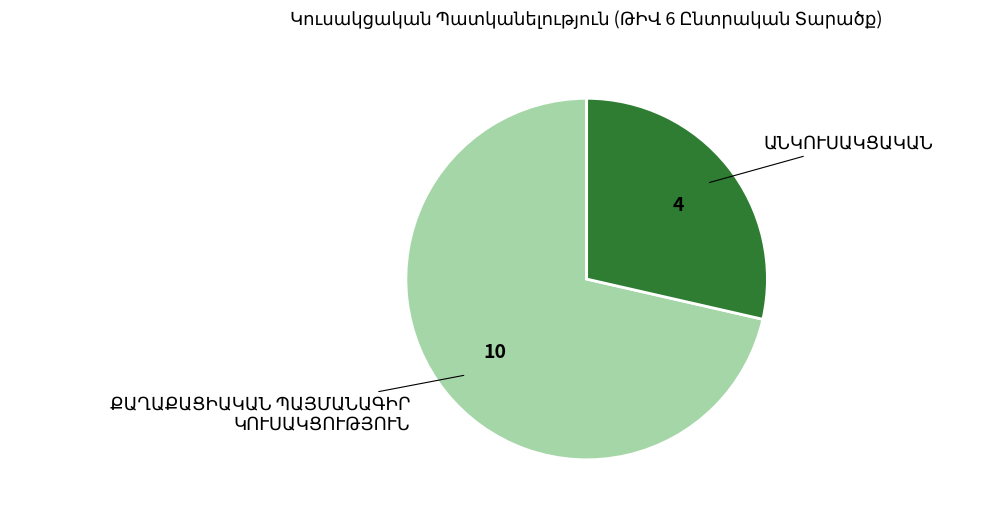

Count the number of slices in the pie.

2